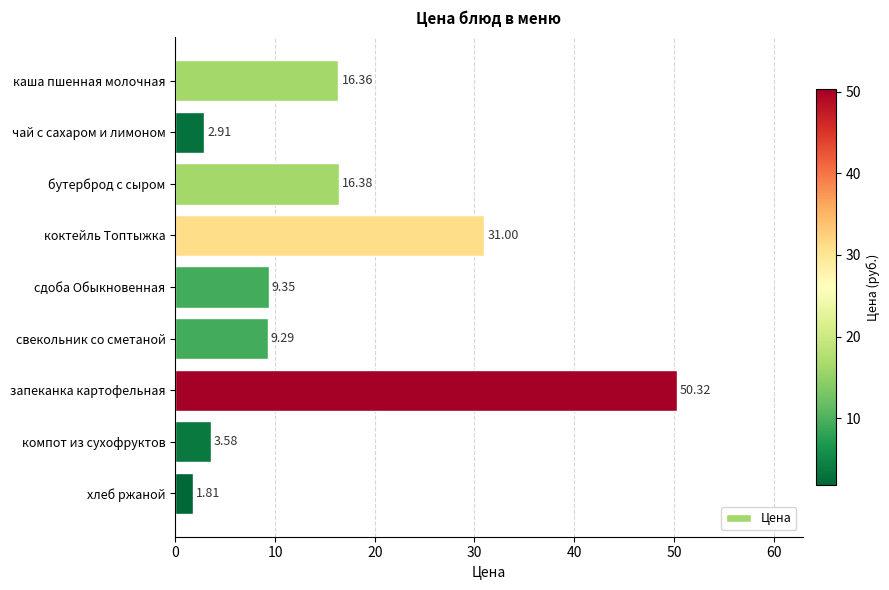

List the labels in order of value, smallest first.

хлеб ржаной, чай с сахаром и лимоном, компот из сухофруктов, свекольник со сметаной, сдоба Обыкновенная, каша пшенная молочная, бутерброд с сыром, коктейль Топтыжка, запеканка картофельная